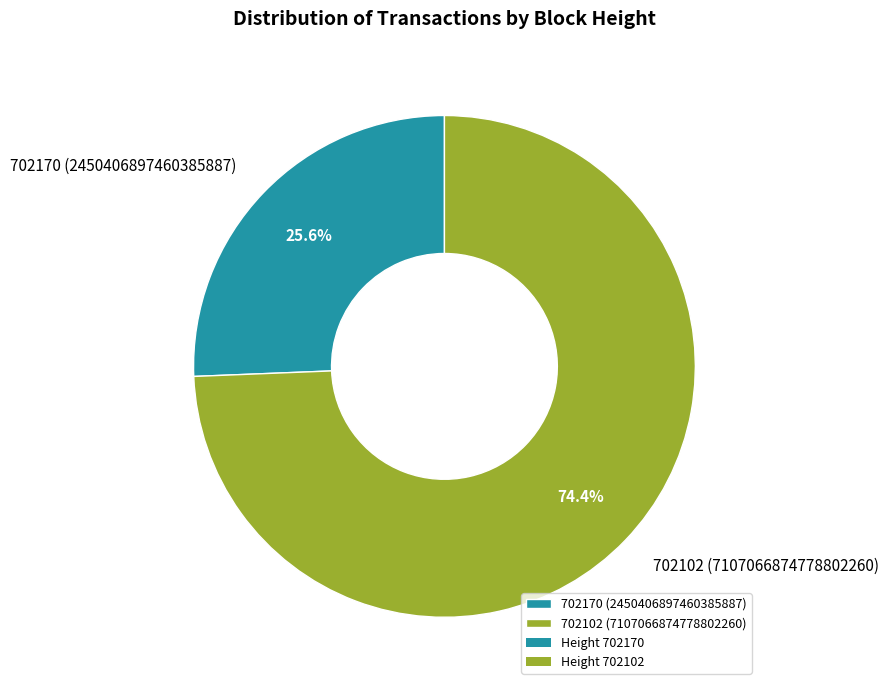

The 702102 slice represents 74% of the pie. True or false?

True